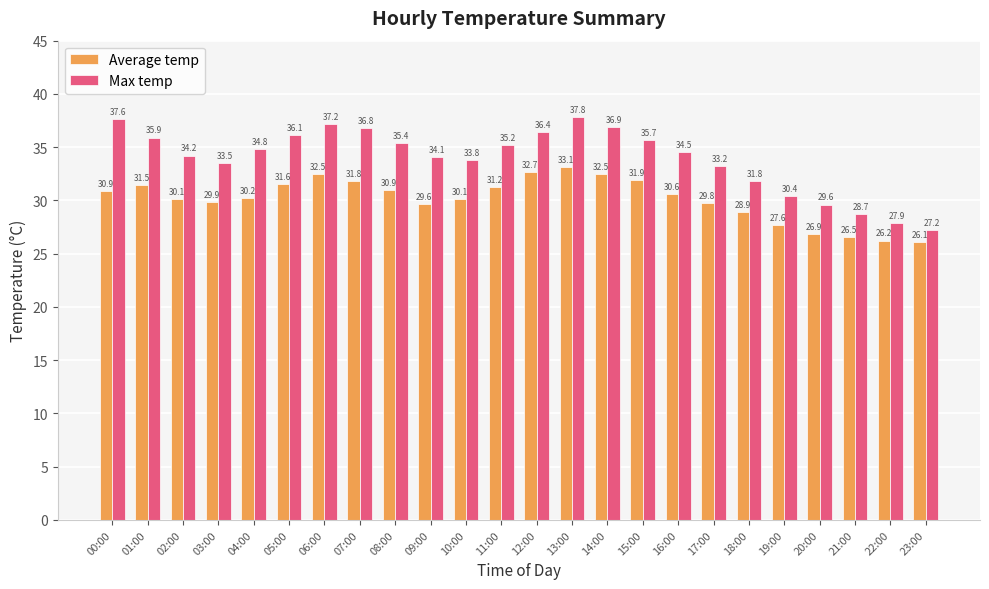

Which series has the widest spread of values?

Max temp